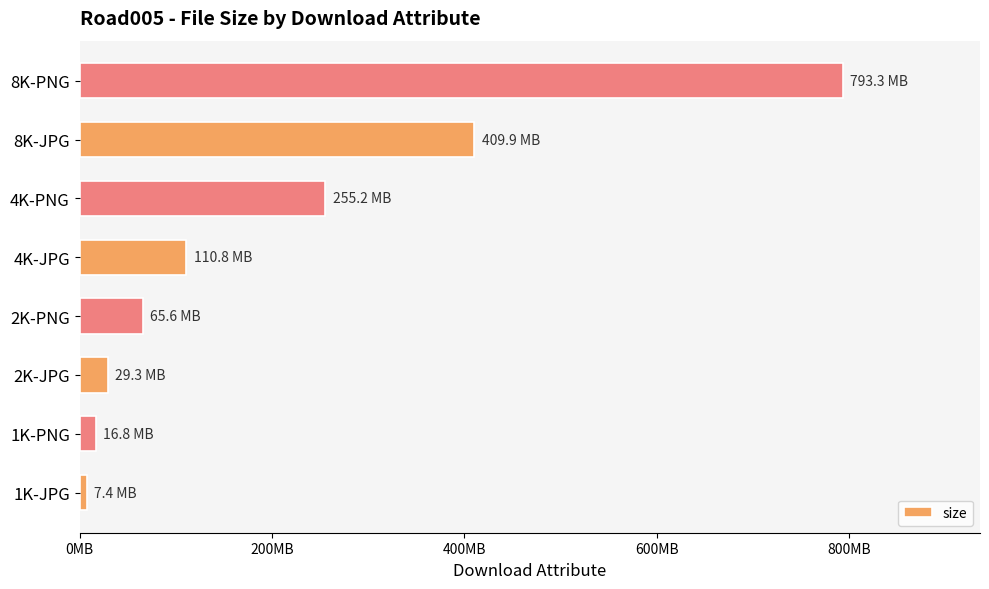

Are the bars horizontal?

Yes